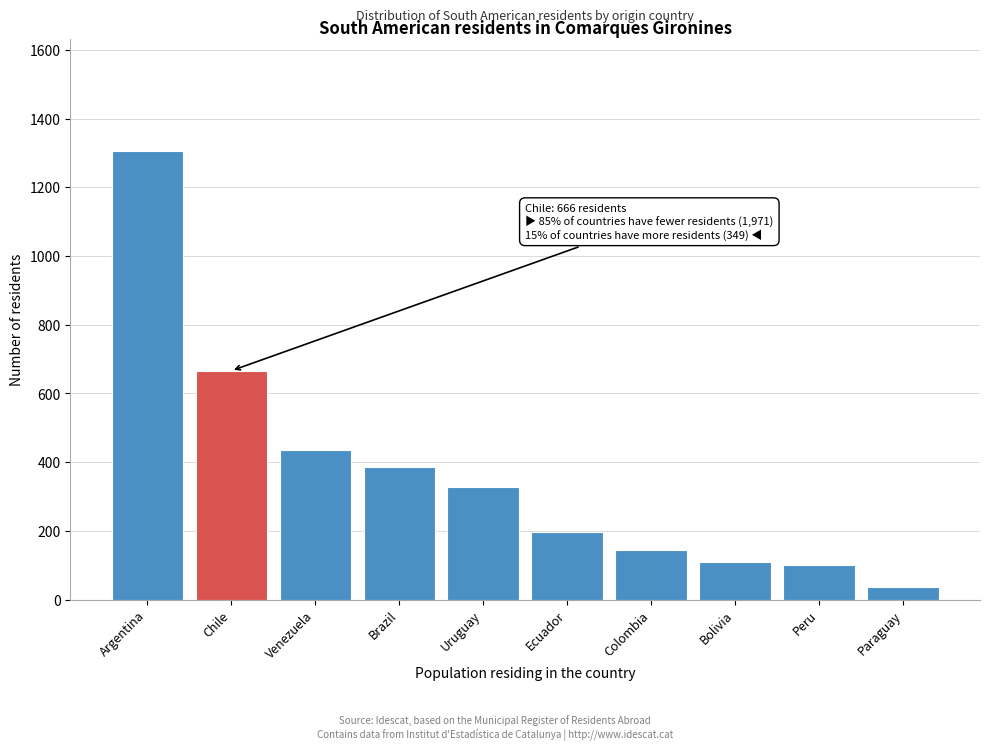

What is the ratio of the value at Venezuela to the value at Peru?

4.3